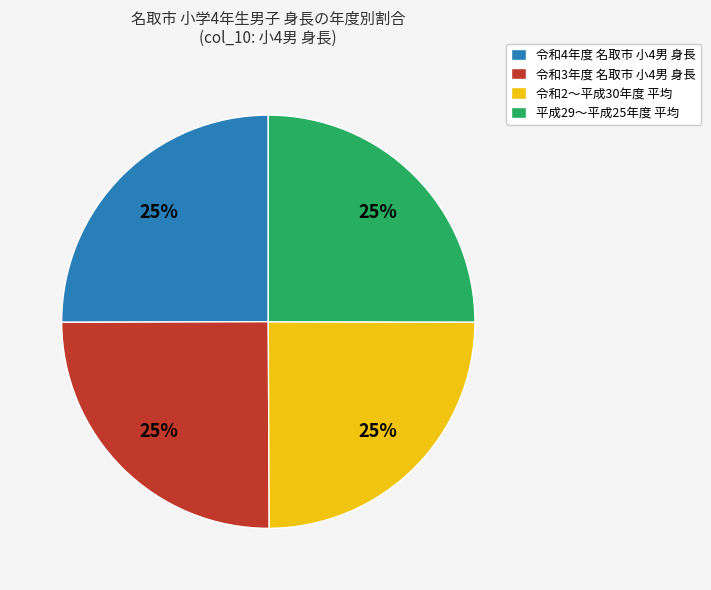

Is it true that 令和3年度 名取市 小4男 身長 is 25% of the pie?

True